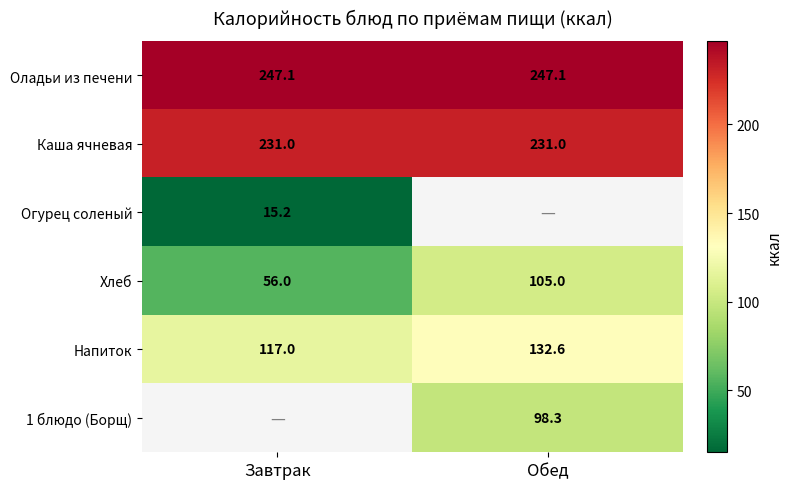

What is the maximum value shown in the chart?

247.1